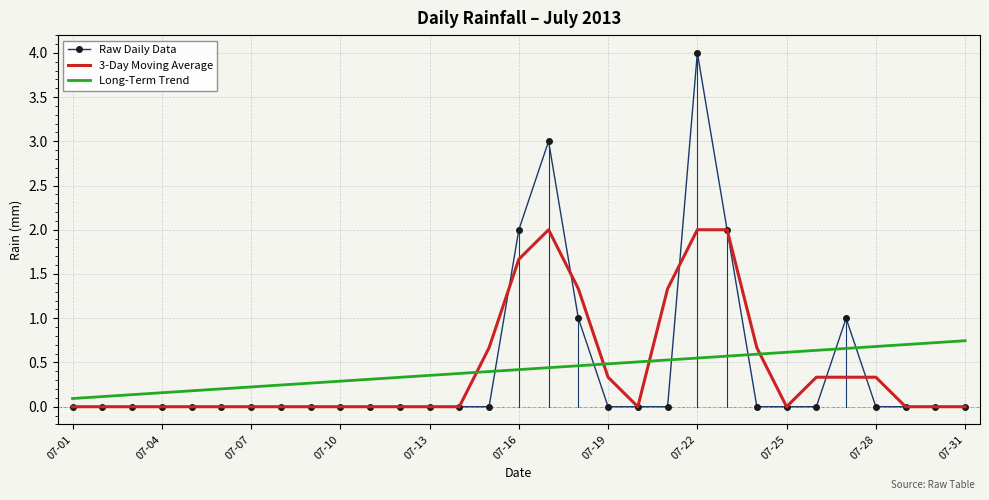

How many intersections are there between Long-Term Trend and Raw Daily Data?

6